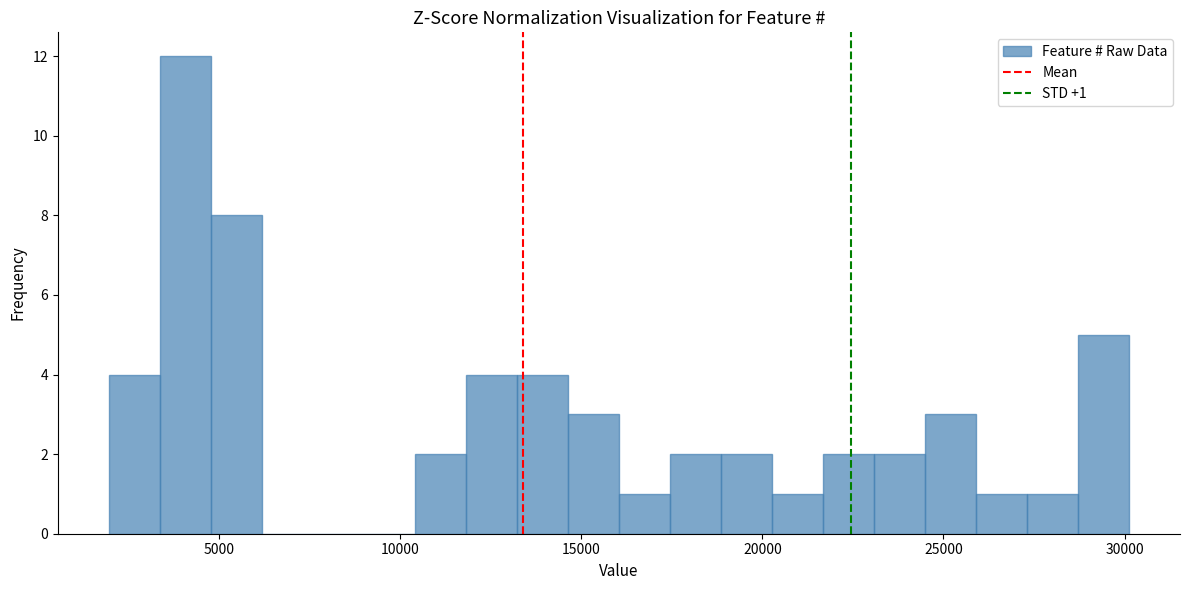

Around what value on the x-axis is the tallest bar? Give the approximate position of its centre, as read against the axis.

4000